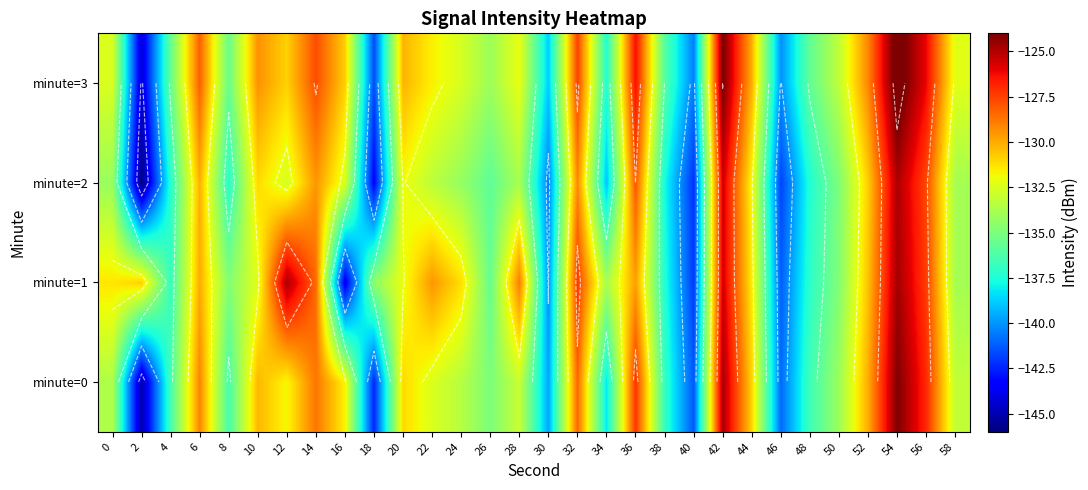

What is the difference between the minute=0 values at 28 and 34?

5.2